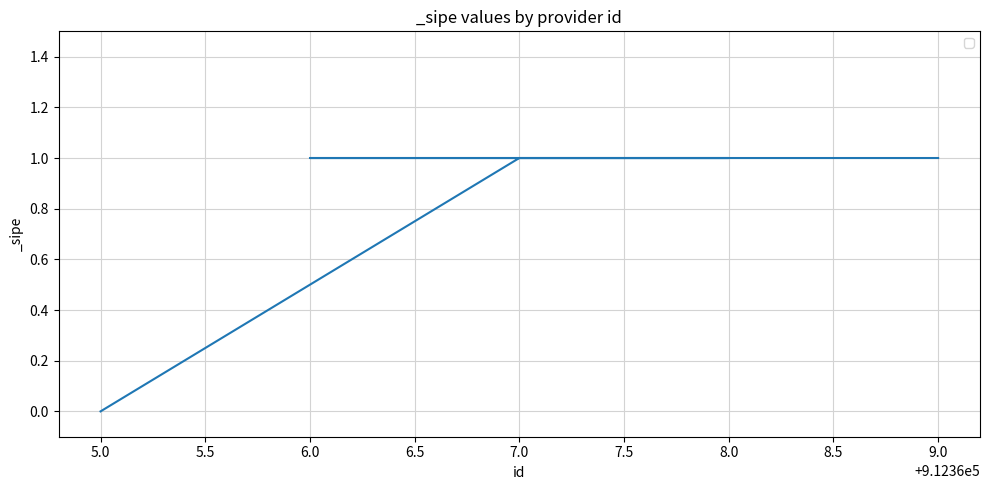

How many lines are shown in the chart?

1